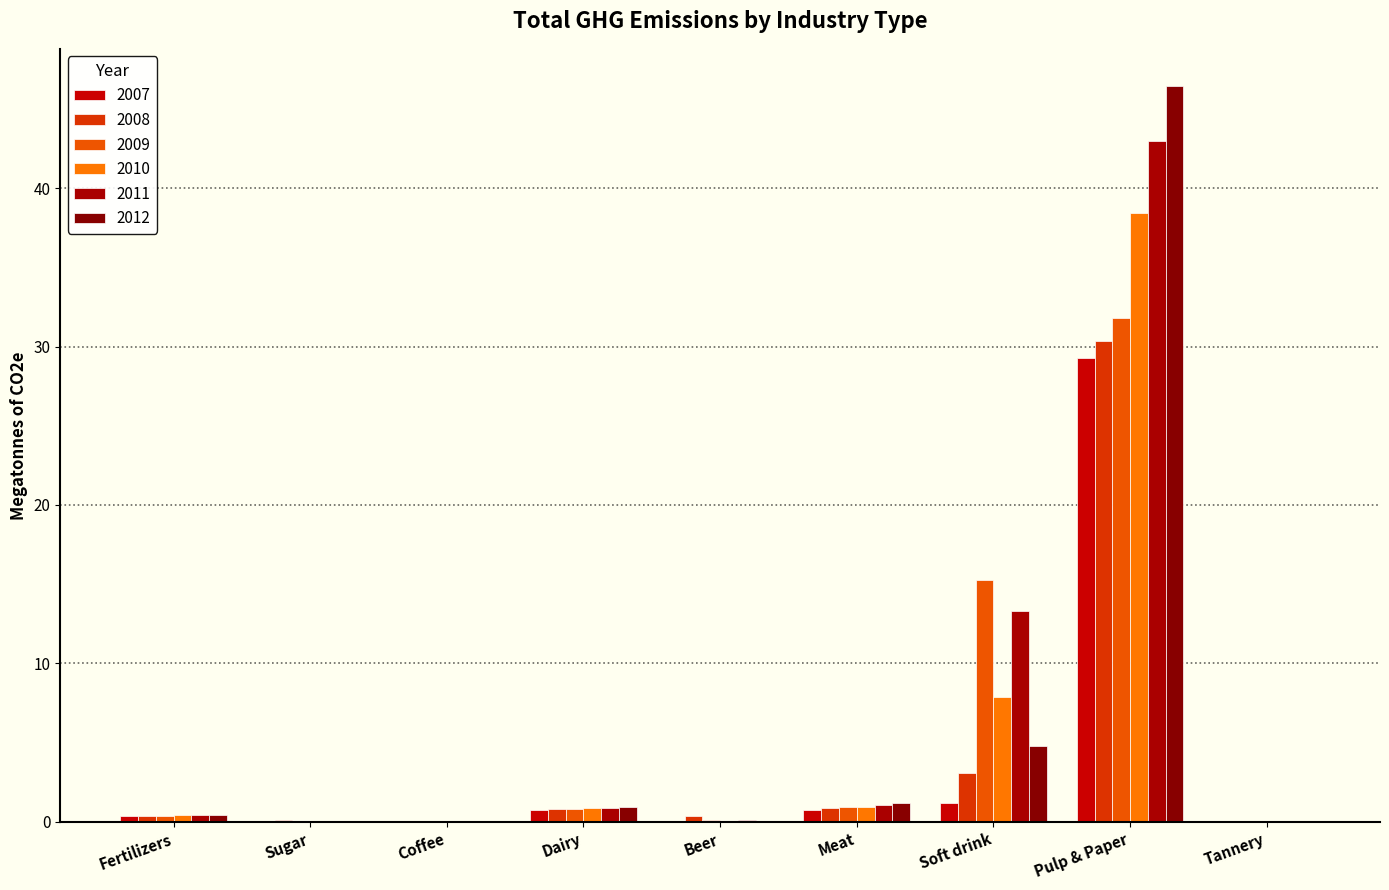

At which category is the sum across all series the highest?

Pulp & Paper